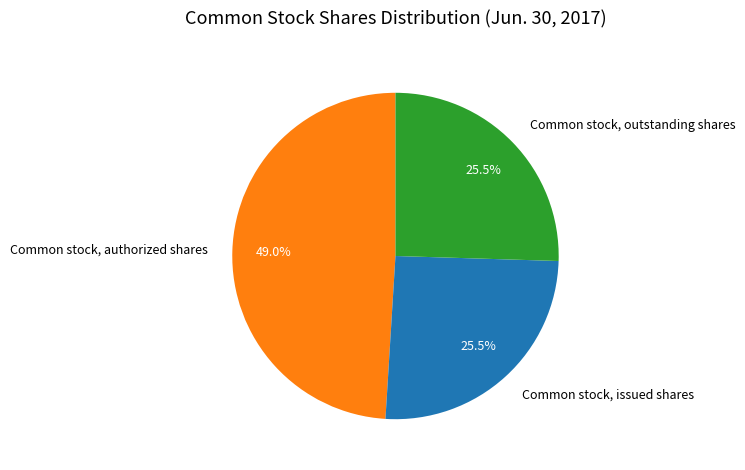

To the nearest percent, what is the difference between the Common stock, authorized shares and Common stock, issued shares slice percentages?

24%